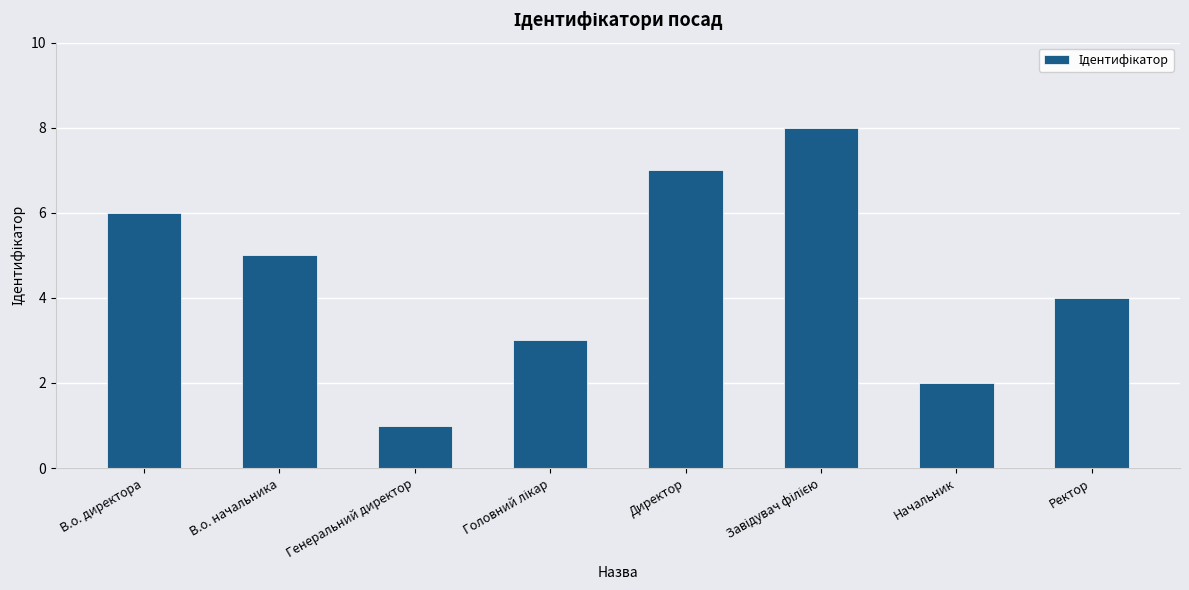

Between Директор and В.о. директора, which is larger?

Директор